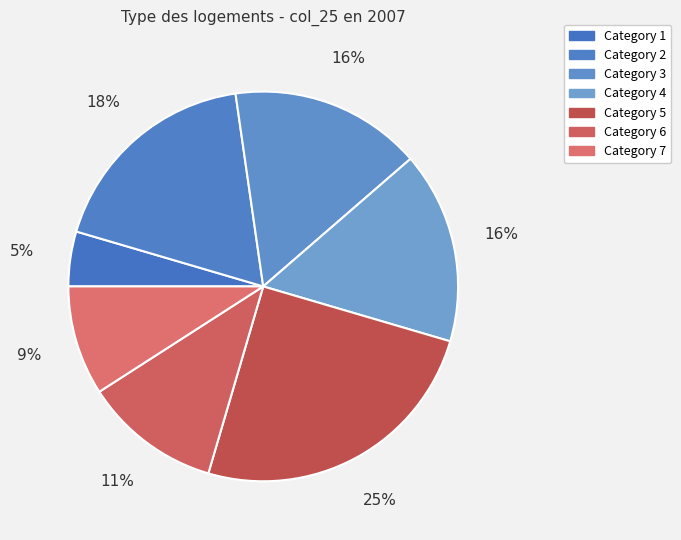

Count the number of slices in the pie.

7